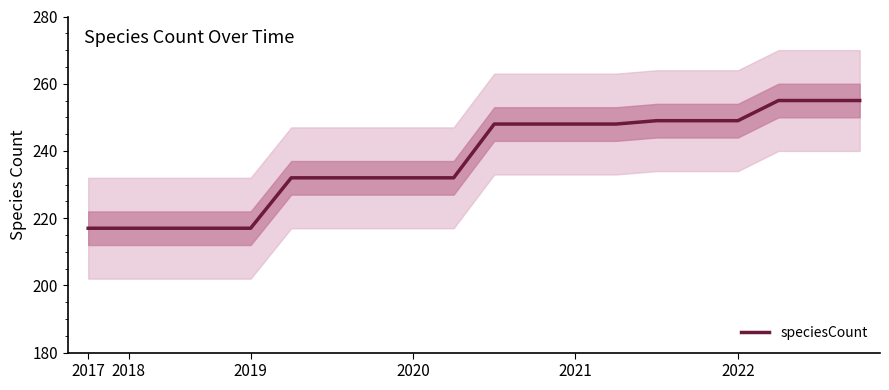

Reading right to left, transcribe all the data shown in this chart.

255	255	255	249	249	249	248	248	248	248	232	232	232	232	232	217	217	217	217	217